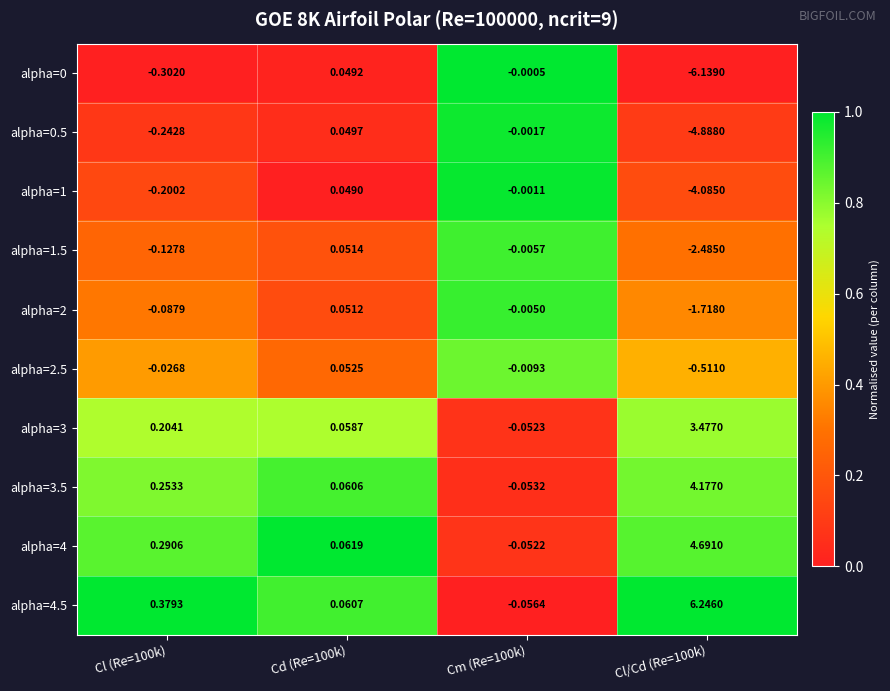

Is the value of alpha=0 at Cl (Re=100k) greater than the value of alpha=2.5 at Cd (Re=100k)?

No